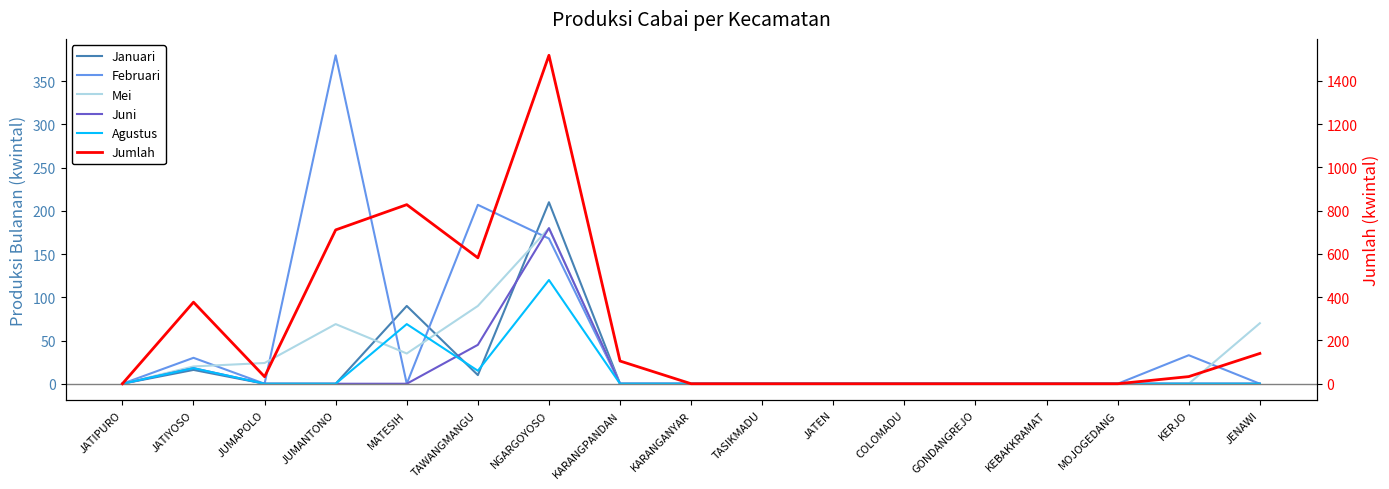

How many lines are shown in the chart?

6